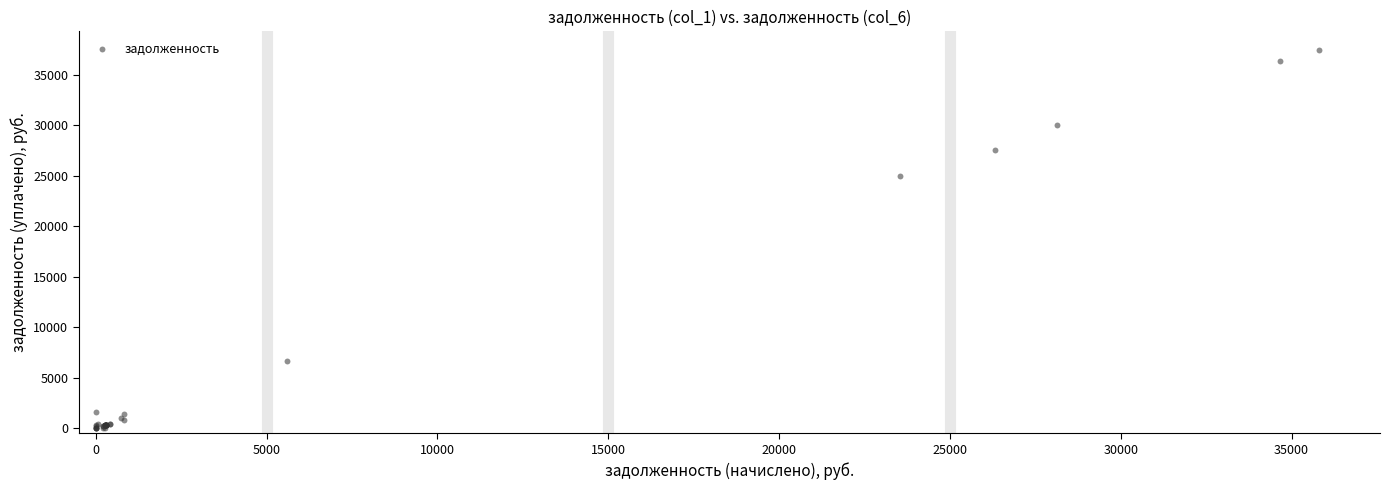

What Y value in the scatter plot is closest to 18707?

24929.8